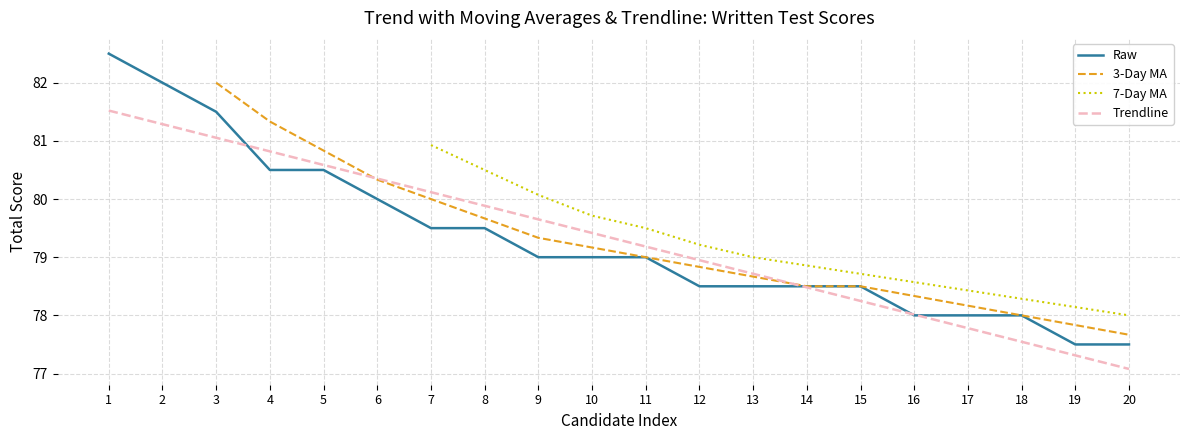

Does the chart have visible grid lines?

Yes